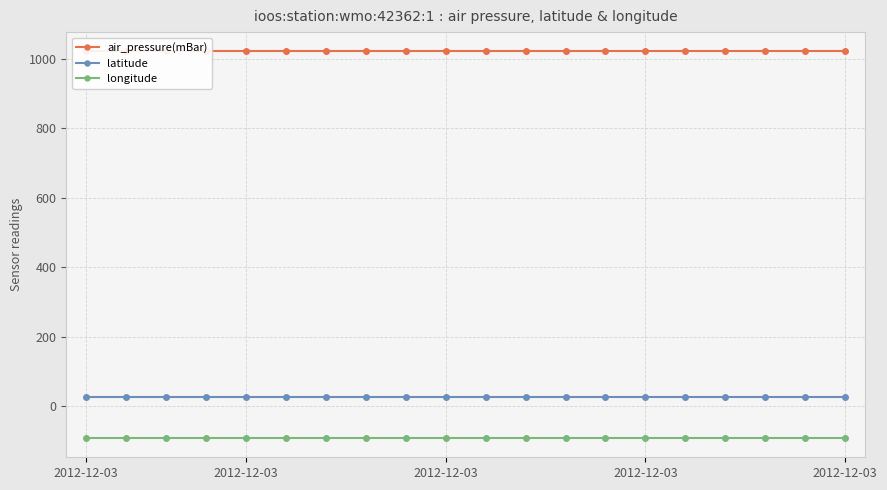

Between 6 and 13, which series saw the biggest shift?

air_pressure(mBar)